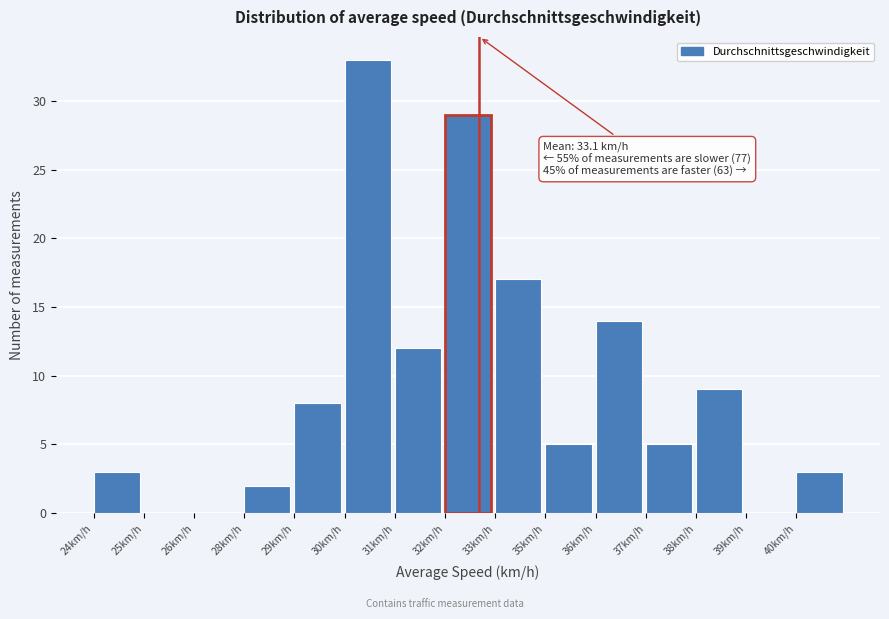

Reading left to right, list all the values displayed in this chart.

24km/h=3	25km/h=0	26km/h=0	28km/h=2	29km/h=8	30km/h=33	31km/h=12	32km/h=29	33km/h=17	35km/h=5	36km/h=14	37km/h=5	38km/h=9	39km/h=0	40km/h=3